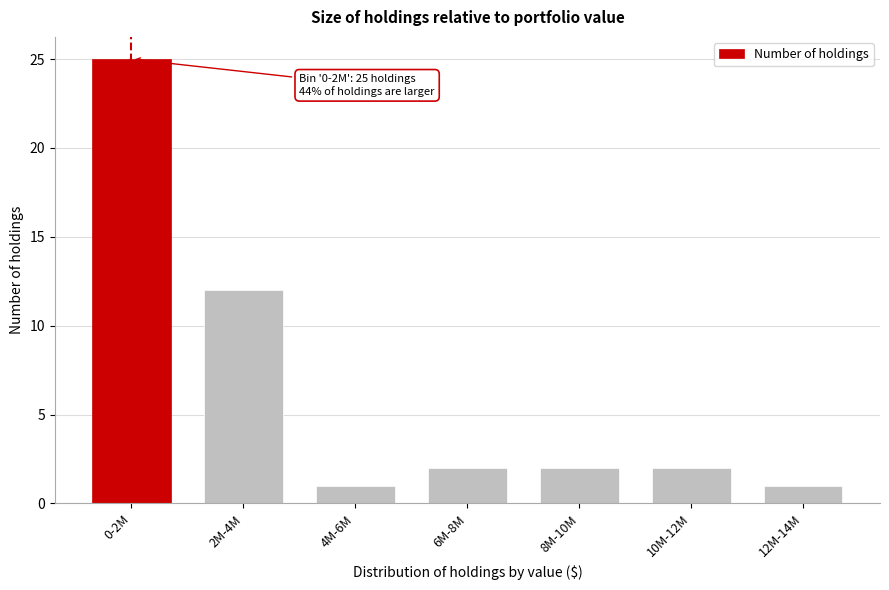

Reading left to right, list all the values displayed in this chart.

25	12	1	2	2	2	1